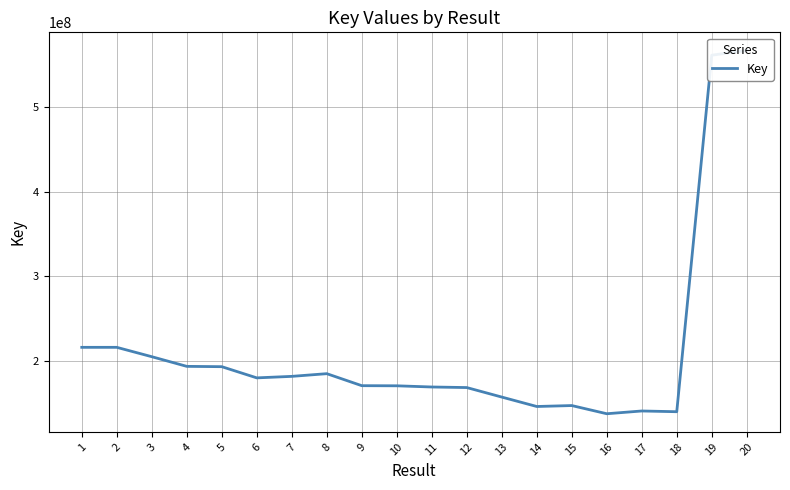

At which label does the data first exceed 180115094?

1